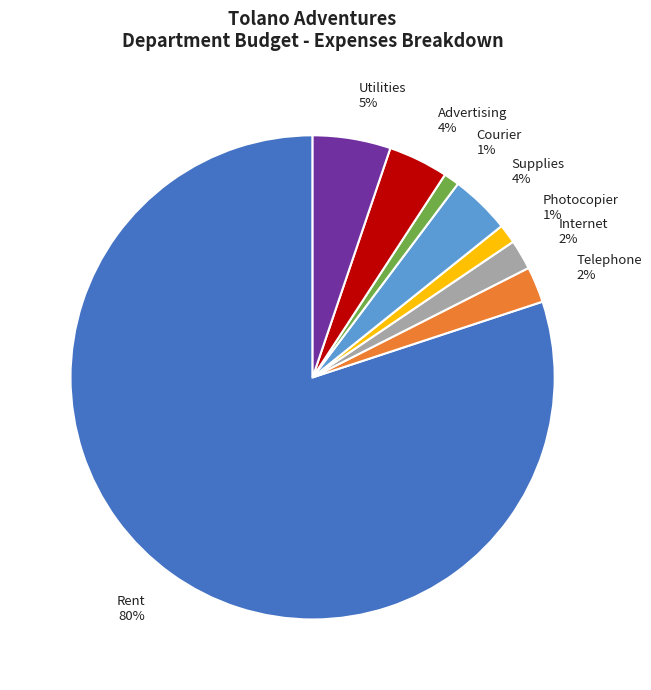

How many segments does this pie chart have?

8